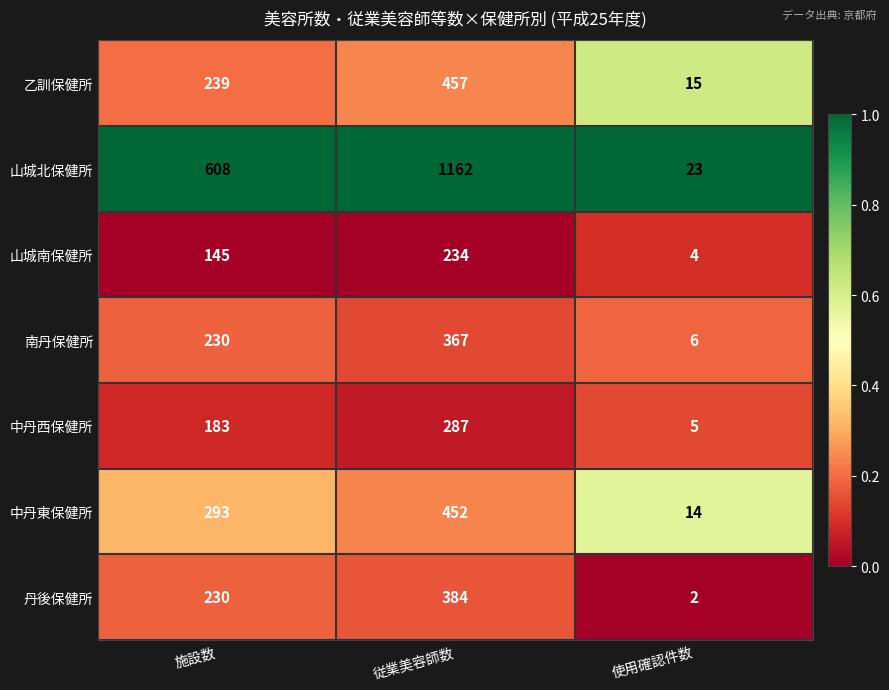

What is the total value across all series at 使用確認件数?

69